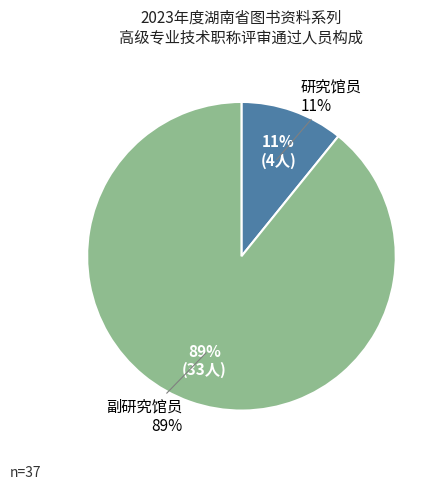

Rank the categories by value from lowest to highest.

研究馆员, 副研究馆员